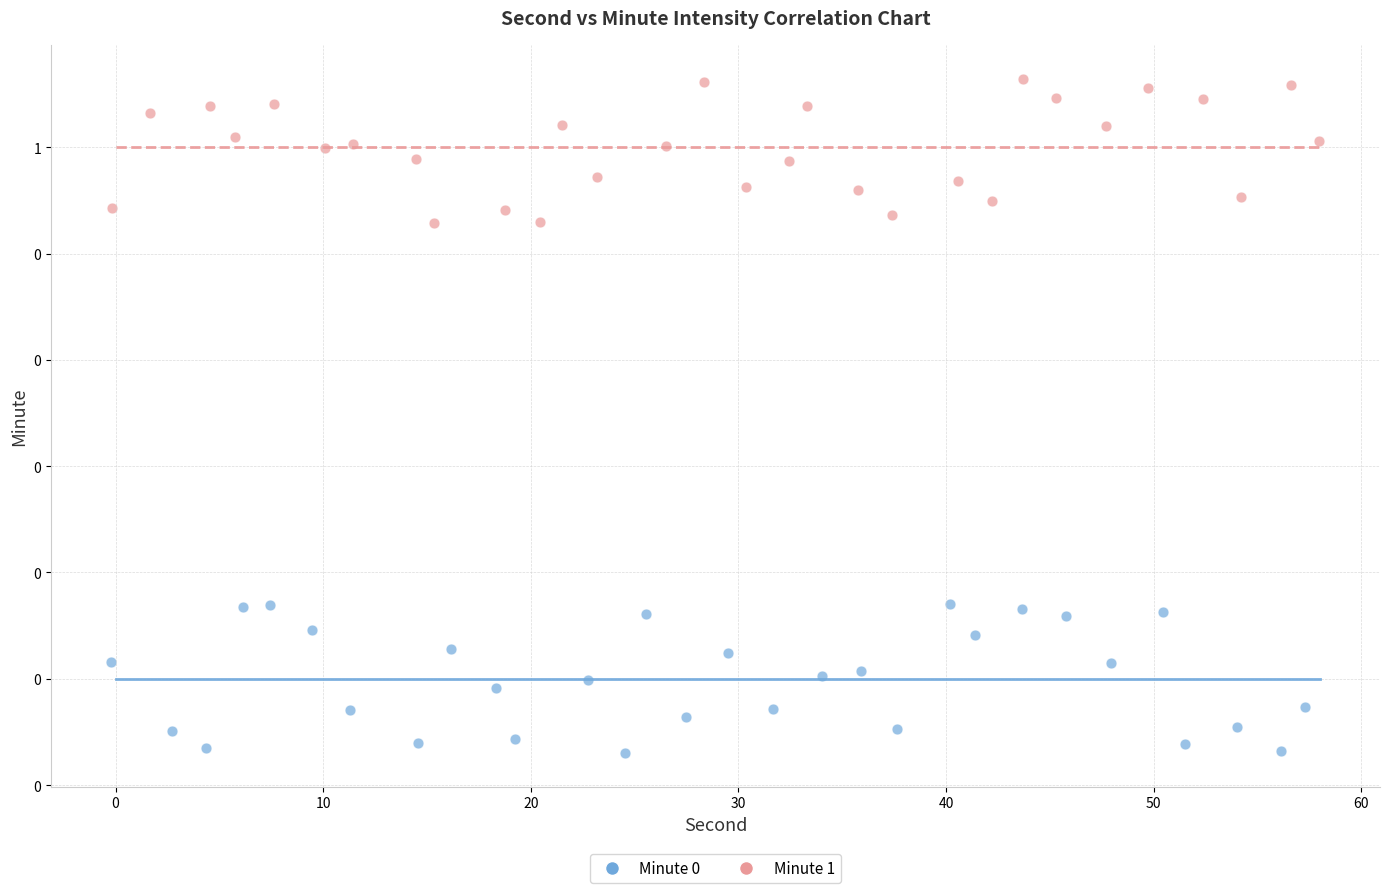

Which series contains the highest Y value?

Minute 1